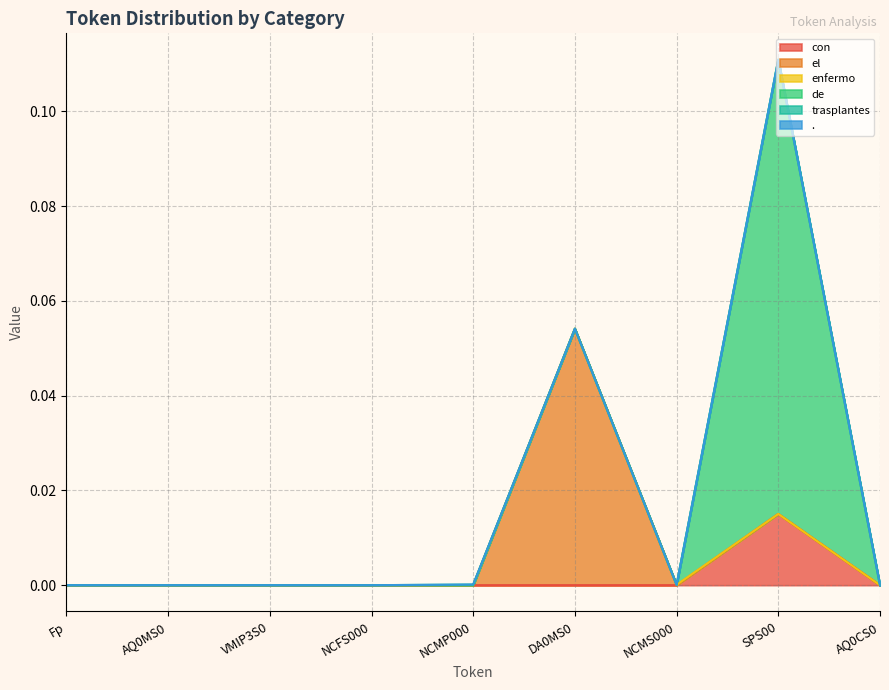

Between NCMP000 and NCMS000, which series saw the biggest shift?

trasplantes